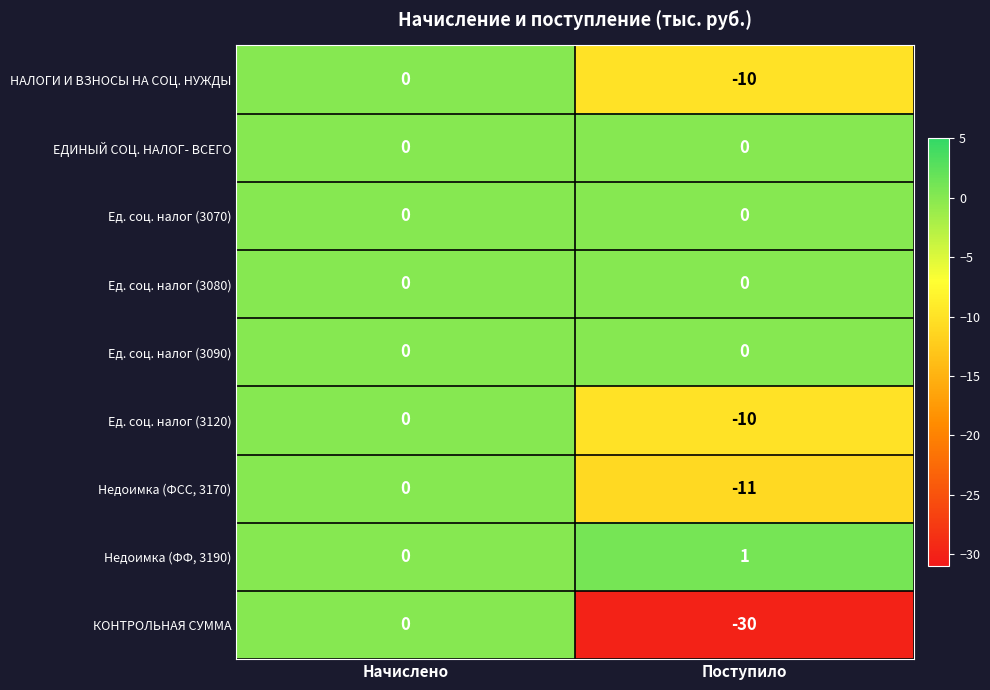

Rank the categories by НАЛОГИ И ВЗНОСЫ НА СОЦ. НУЖДЫ value from highest to lowest.

Начислено, Поступило